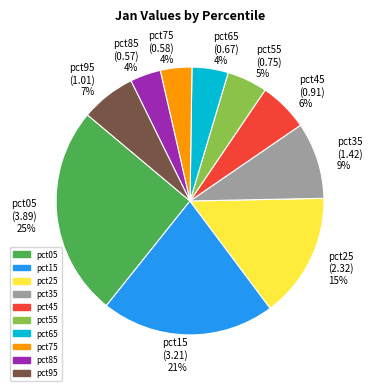

Which category has the biggest portion of the pie?

pct05